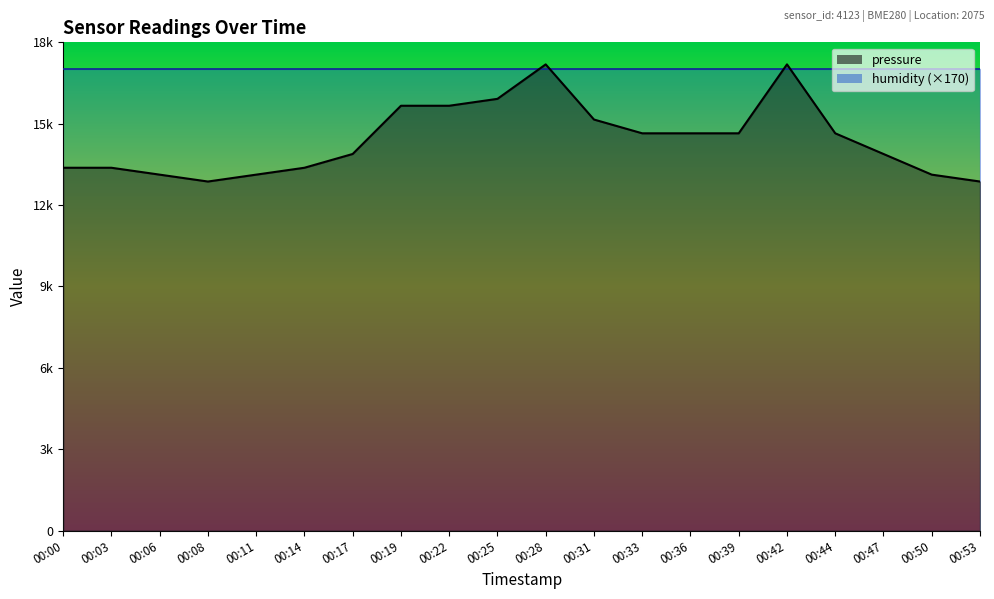

Count the number of categories in the chart.

20